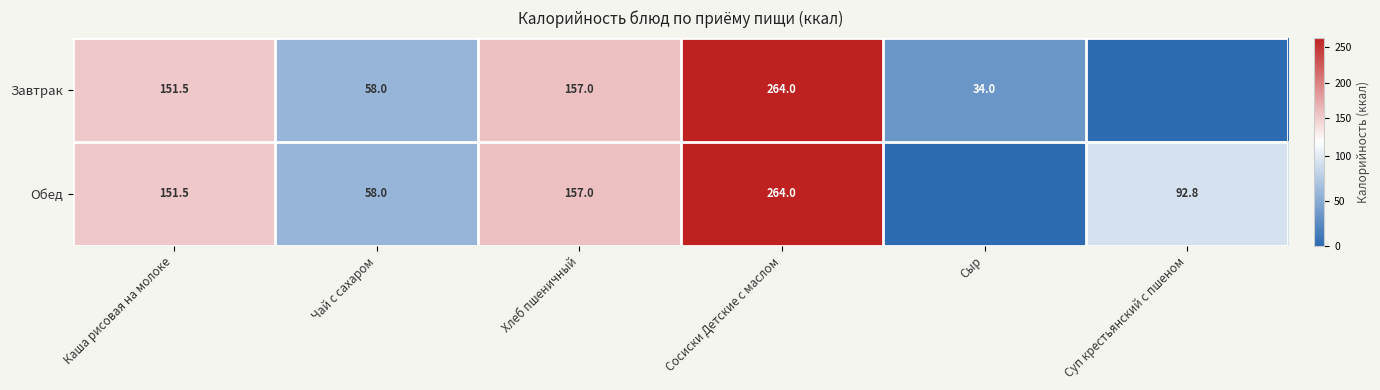

What is the difference between the Завтрак values at Чай с сахаром and Каша рисовая на молоке?

93.5